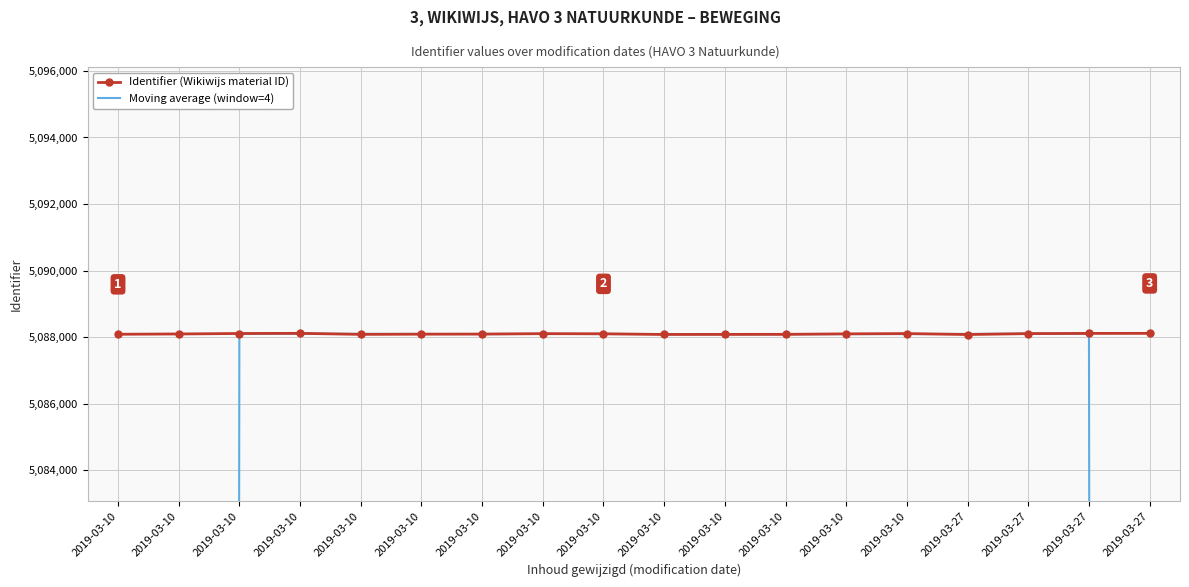

How many times do Moving average (window=4) and Identifier (Wikiwijs material ID) cross each other?

5